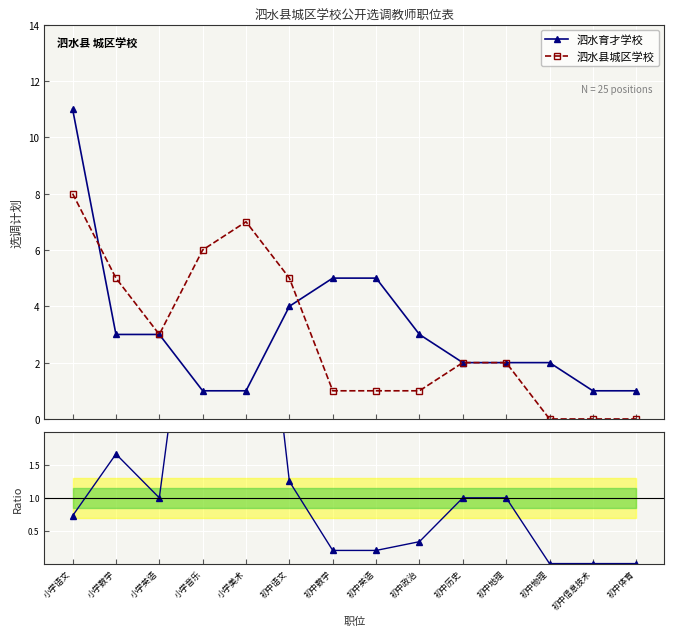

What is the sum of all Ratio 泗水县/泗水育才 values?

20.4